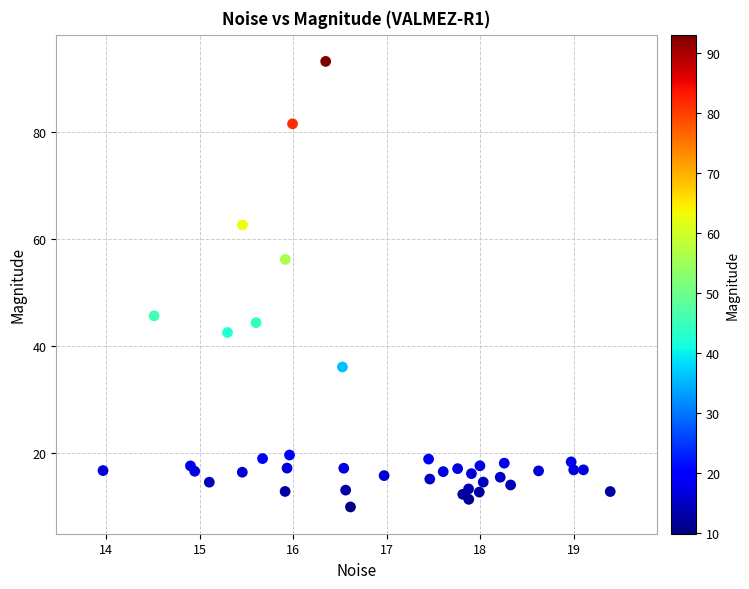

What is the range of Y values (max minus min)?

83.2